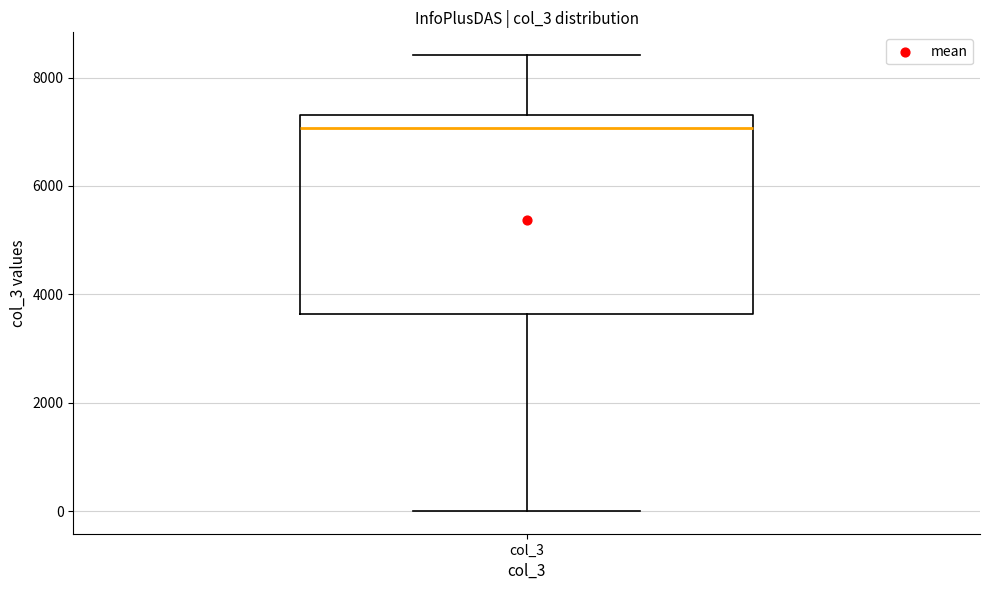

Transcribe this box plot: give where the median line is, the range the box spans, and where the two whiskers end, as read against the y-axis. The values are not printed on the chart, so give them approximately, as read against the axis.

median 7000, box 3600 to 7400, whiskers 0 to 8400